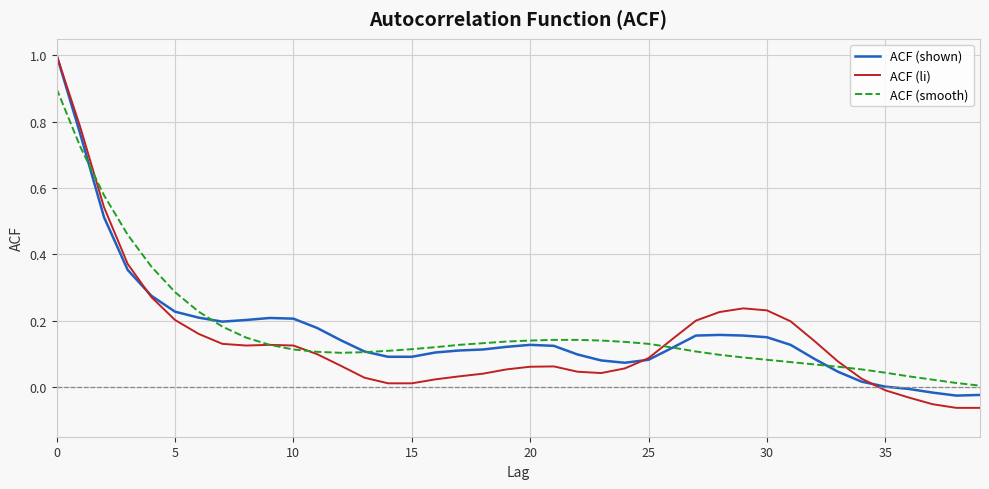

What is the maximum value shown in the chart?

1.0